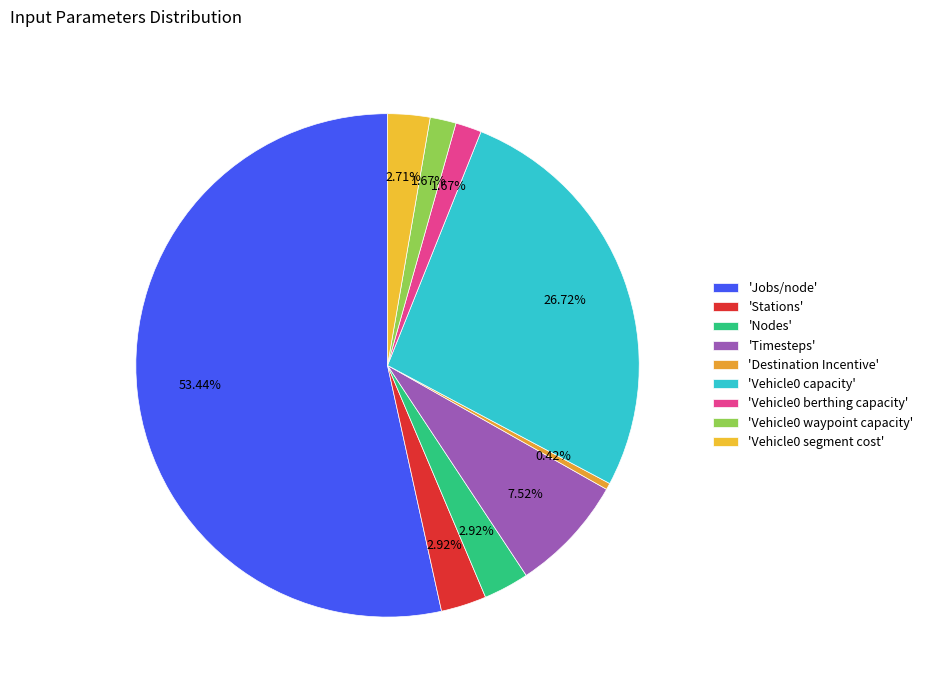

How many slices are in this pie chart?

9